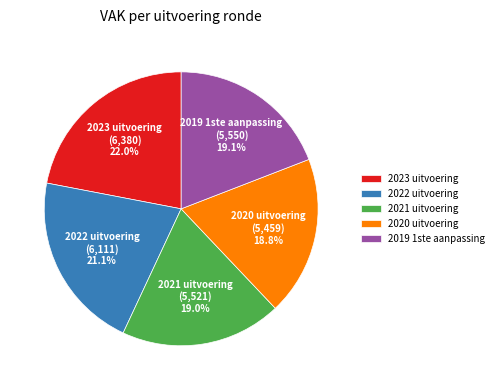

True or false: 2019 1ste aanpassing accounts for 33% of the total.

False